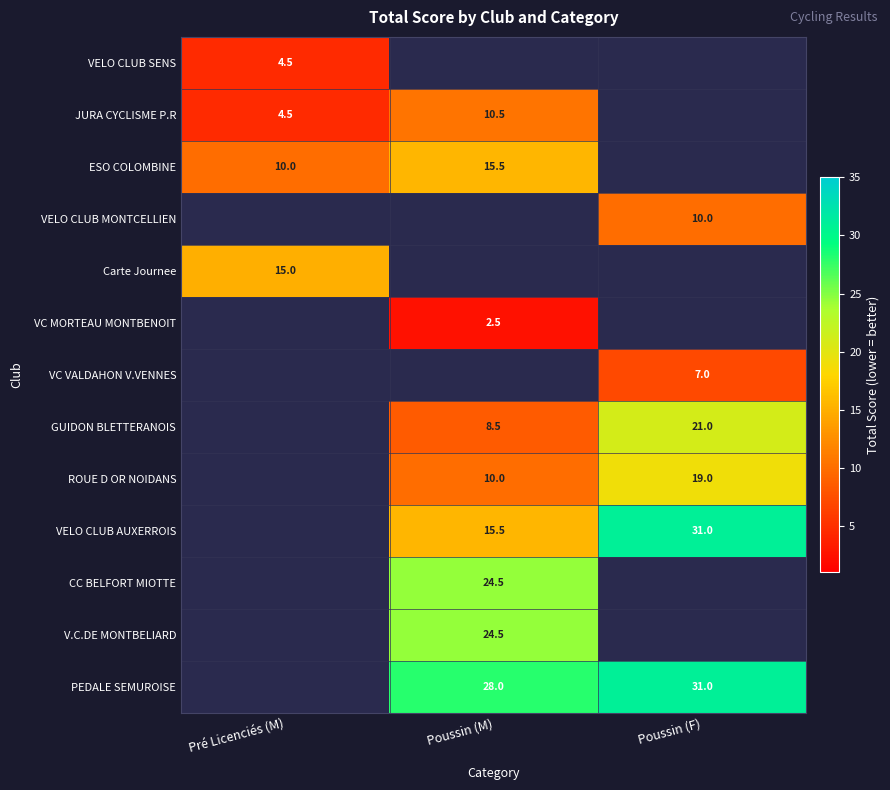

At which category does the chart reach its minimum across all series?

Poussin (M)